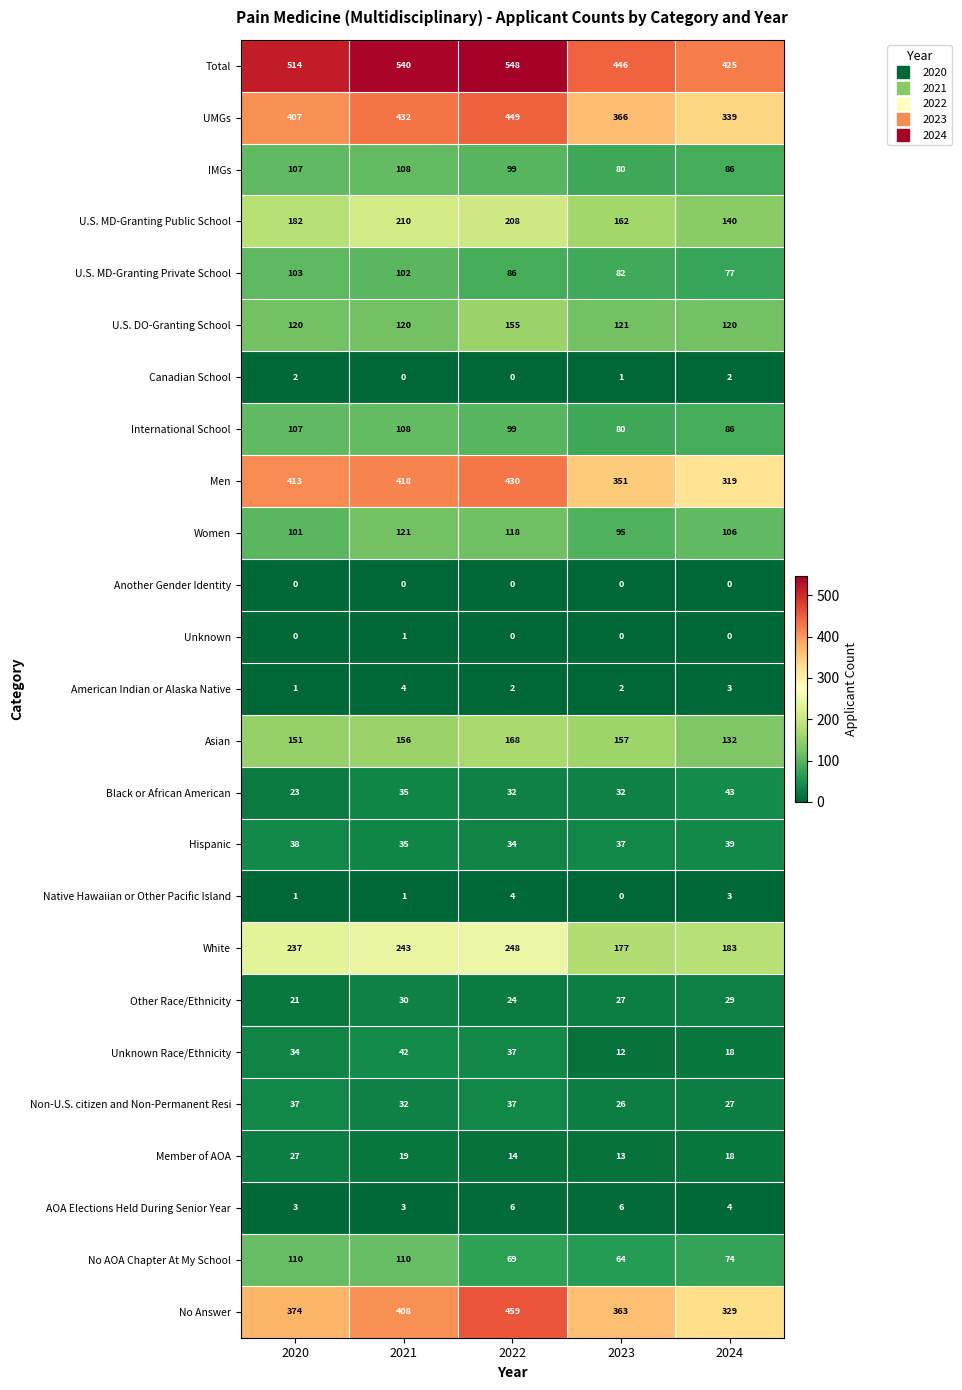

At which category is the sum across all series the highest?

2022